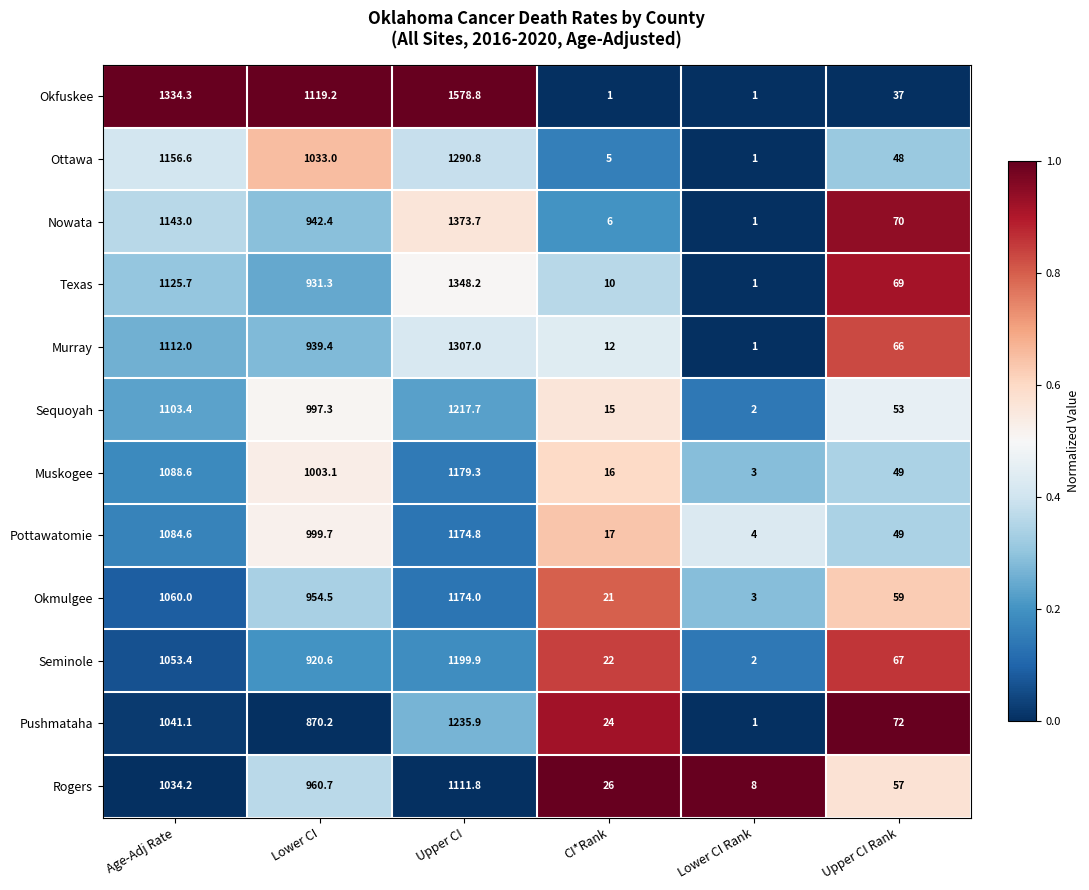

Rank the series by their maximum value, from highest to lowest.

Okfuskee, Nowata, Texas, Murray, Ottawa, Pushmataha, Sequoyah, Seminole, Muskogee, Pottawatomie, Okmulgee, Rogers